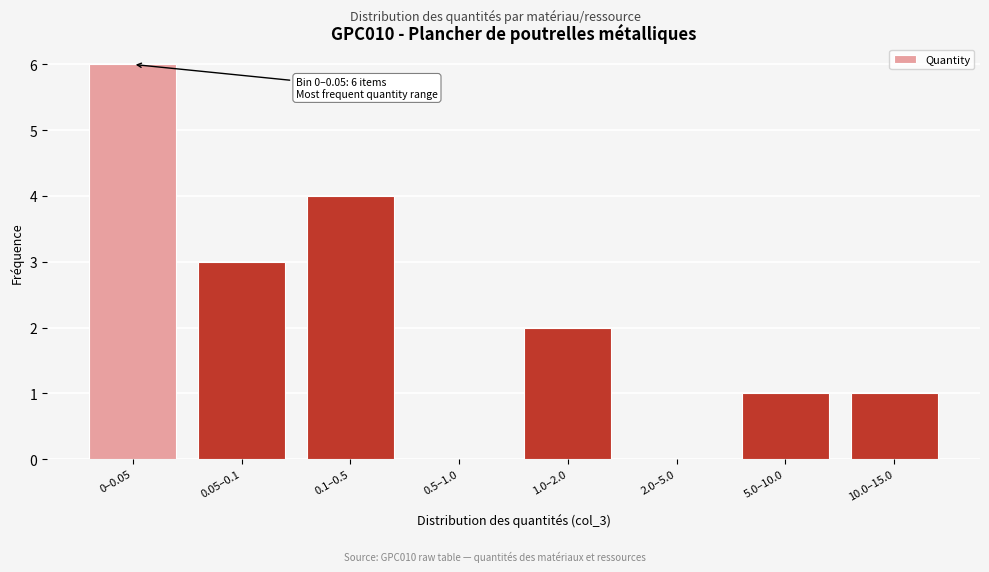

Reading right to left, what are all the values shown in this chart?

10.0–15.0=1	5.0–10.0=1	2.0–5.0=0	1.0–2.0=2	0.5–1.0=0	0.1–0.5=4	0.05–0.1=3	0–0.05=6